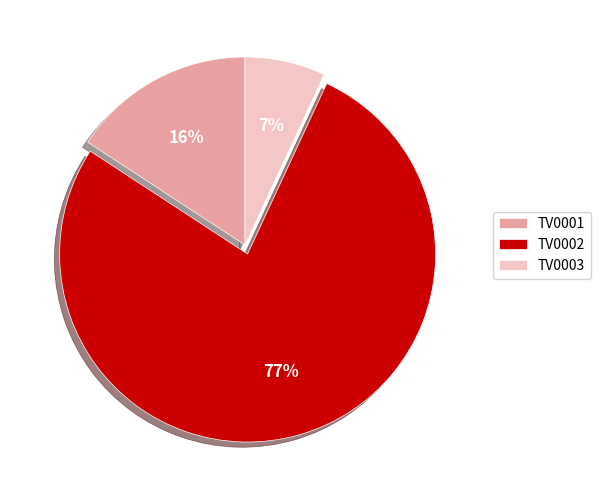

Is there a majority slice in this chart?

Yes